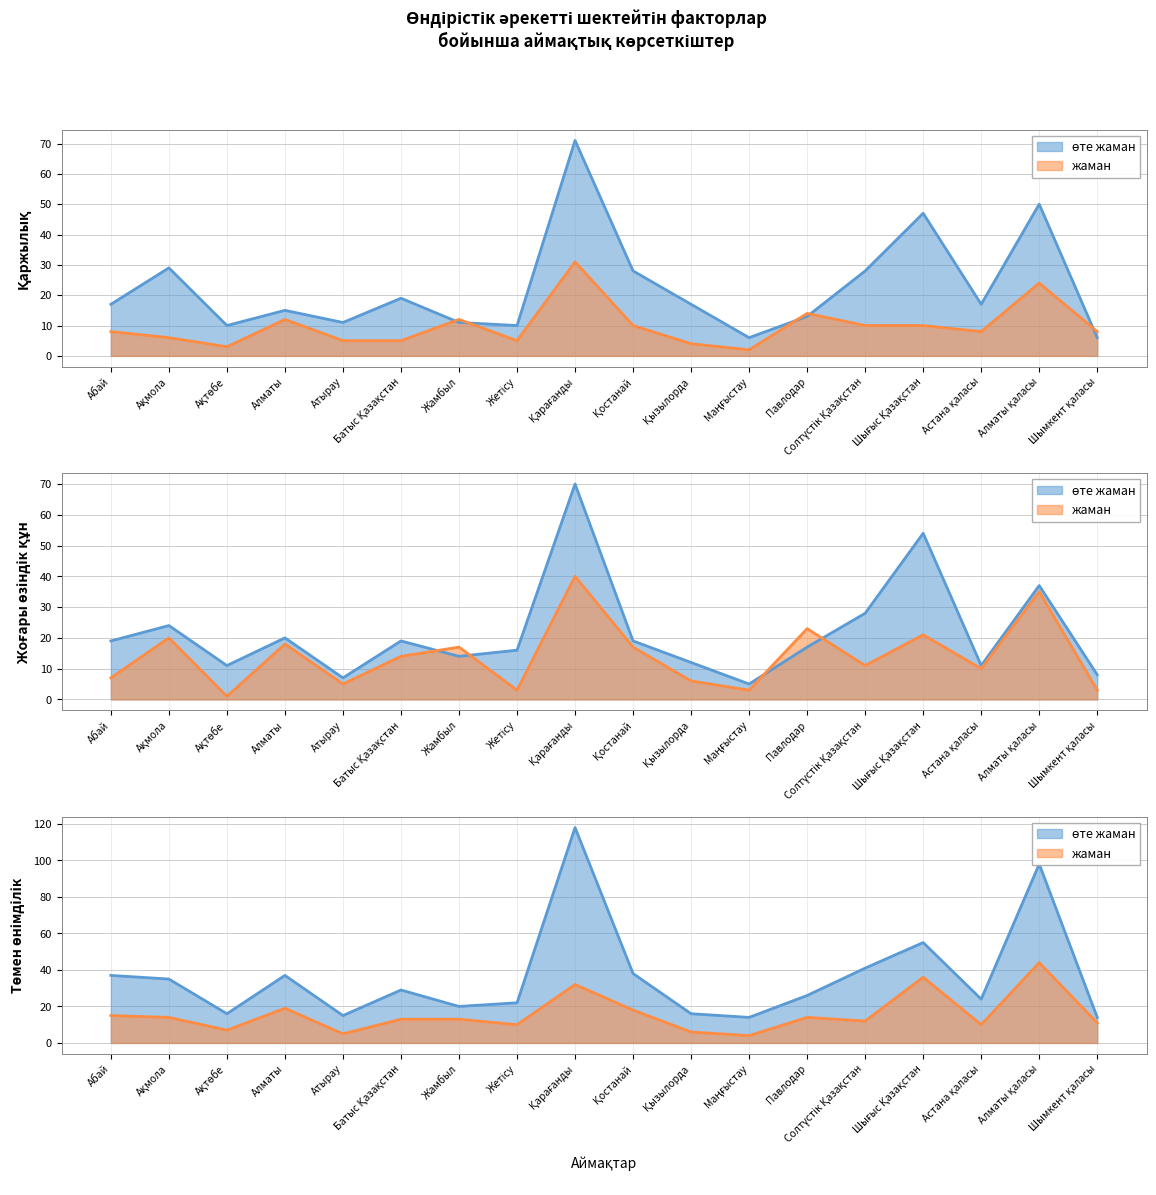

At which label is өте жаман (төмен өнімділік) closest to 66?

Шығыс Қазақстан